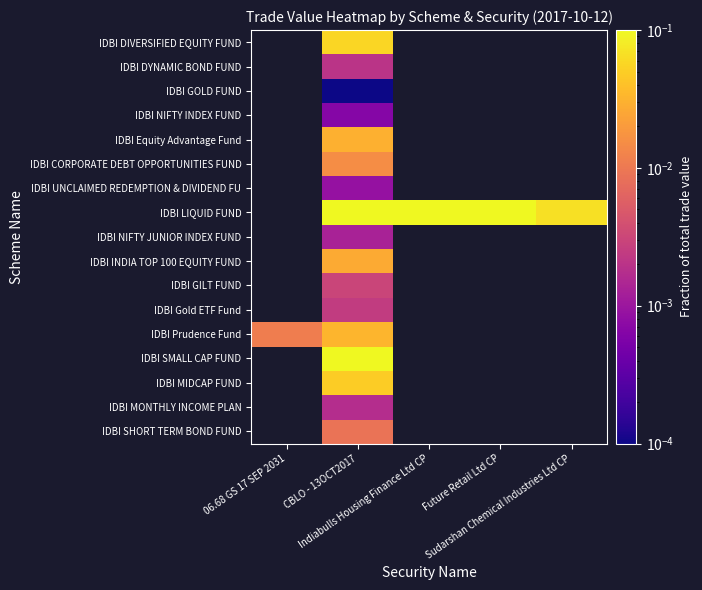

What is the greatest value displayed?

0.2